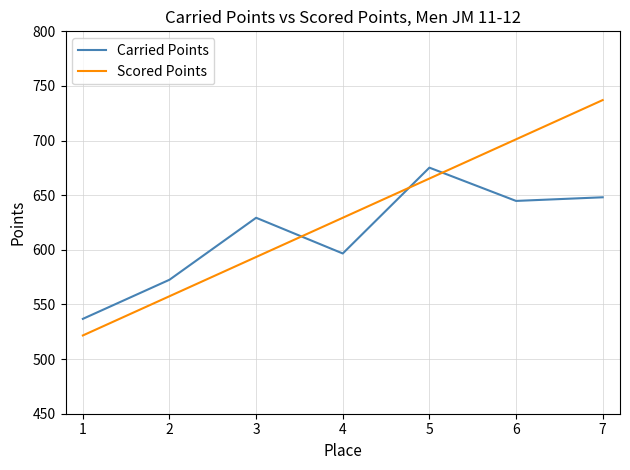

Reading right to left, list all the values displayed in this chart.

Carried Points: 648.1	644.8	675.2	596.7	629.4	572.6	536.8
Scored Points: 737.1	701.2	665.3	629.4	593.5	557.5	521.6